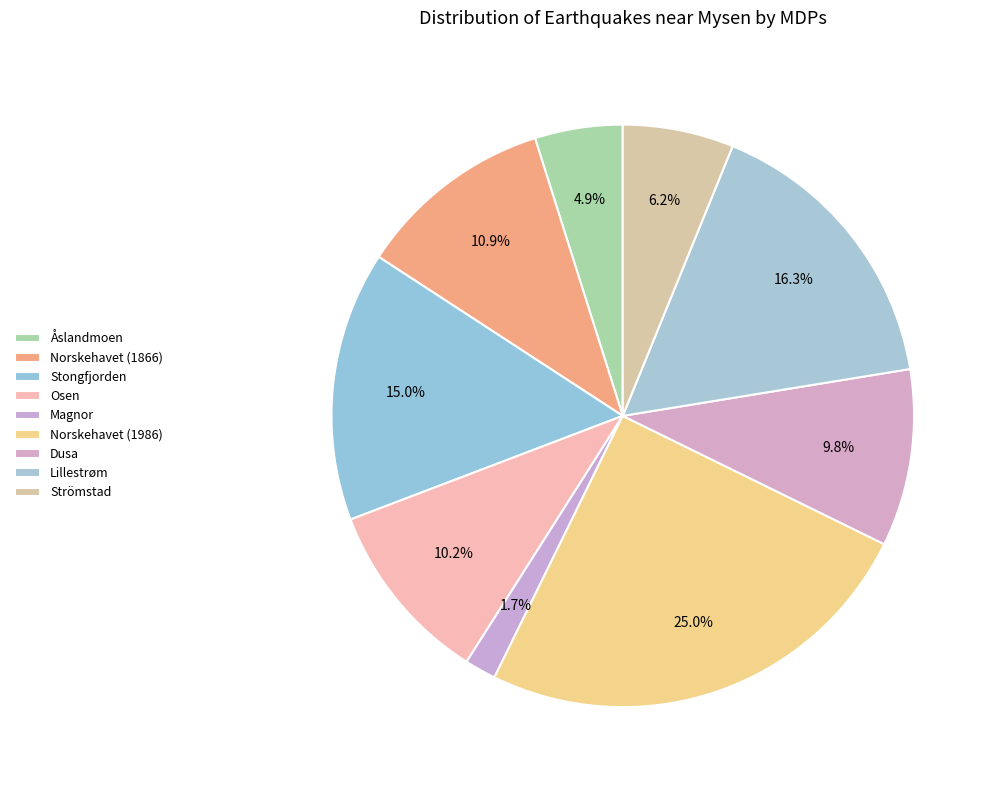

Is Norskehavet (1986) the majority of the pie?

No